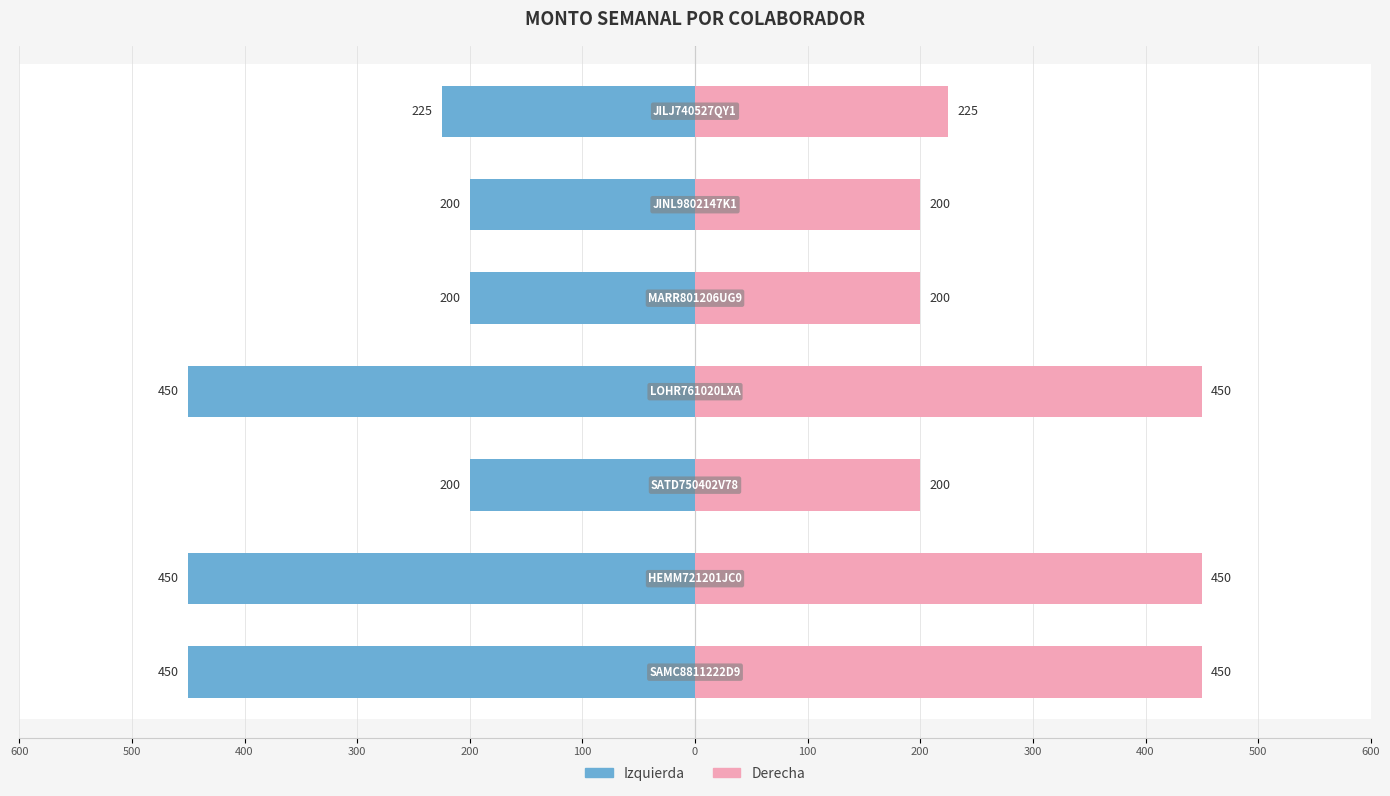

Count the MONTO SEMANAL (derecha) values in the range 200 to 450.

7